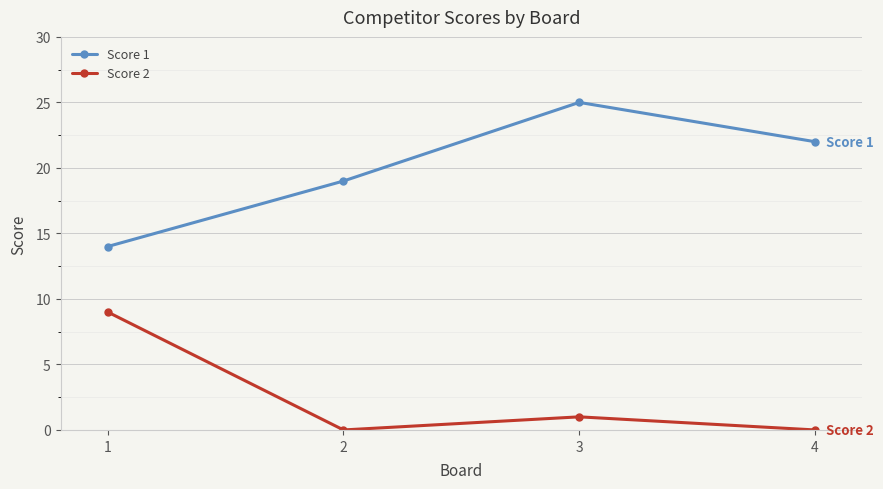

Does the chart have visible grid lines?

Yes